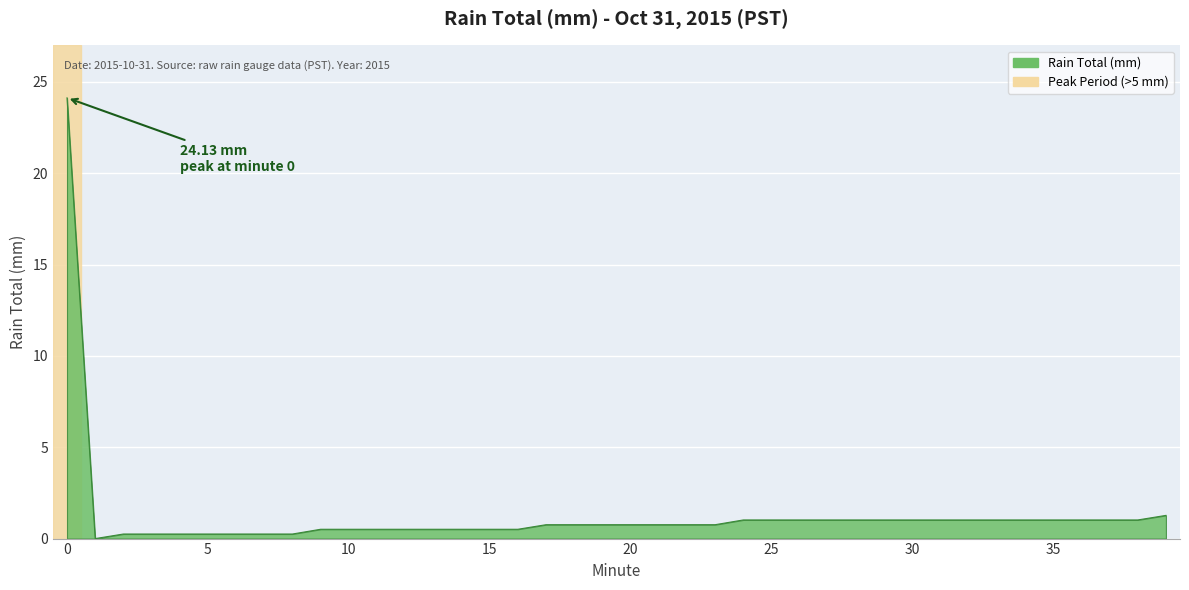

What is the difference between the second highest and minimum values?

1.3